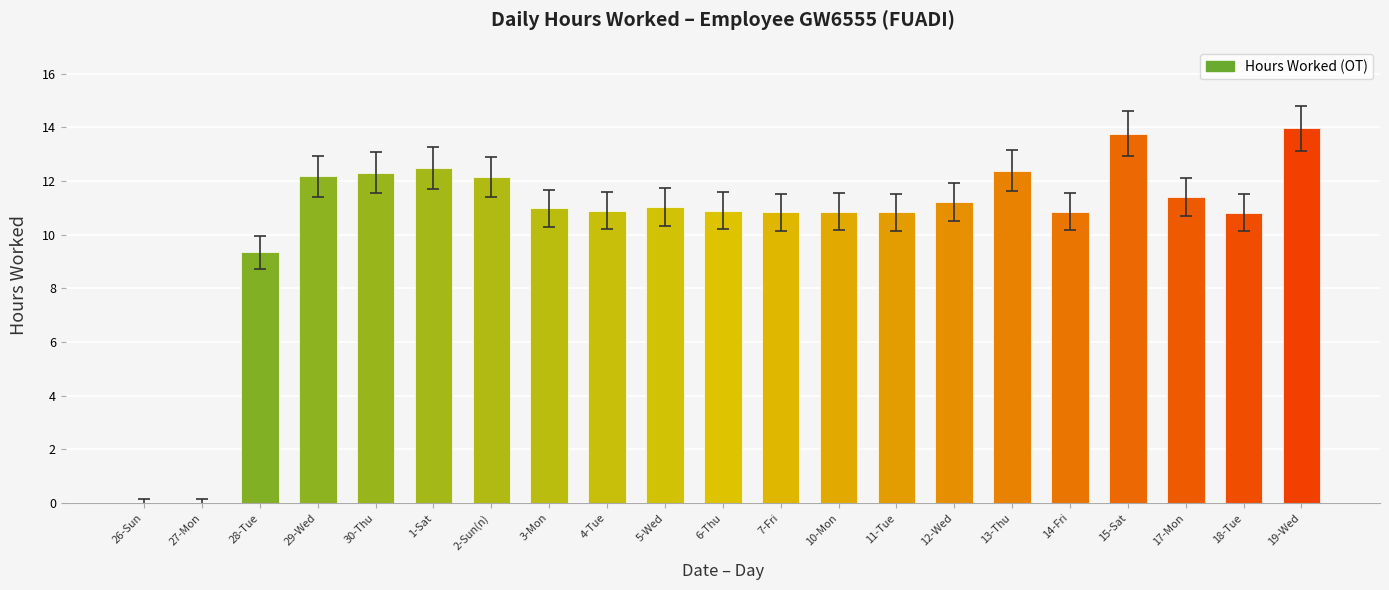

What is the sum of all values?

219.2